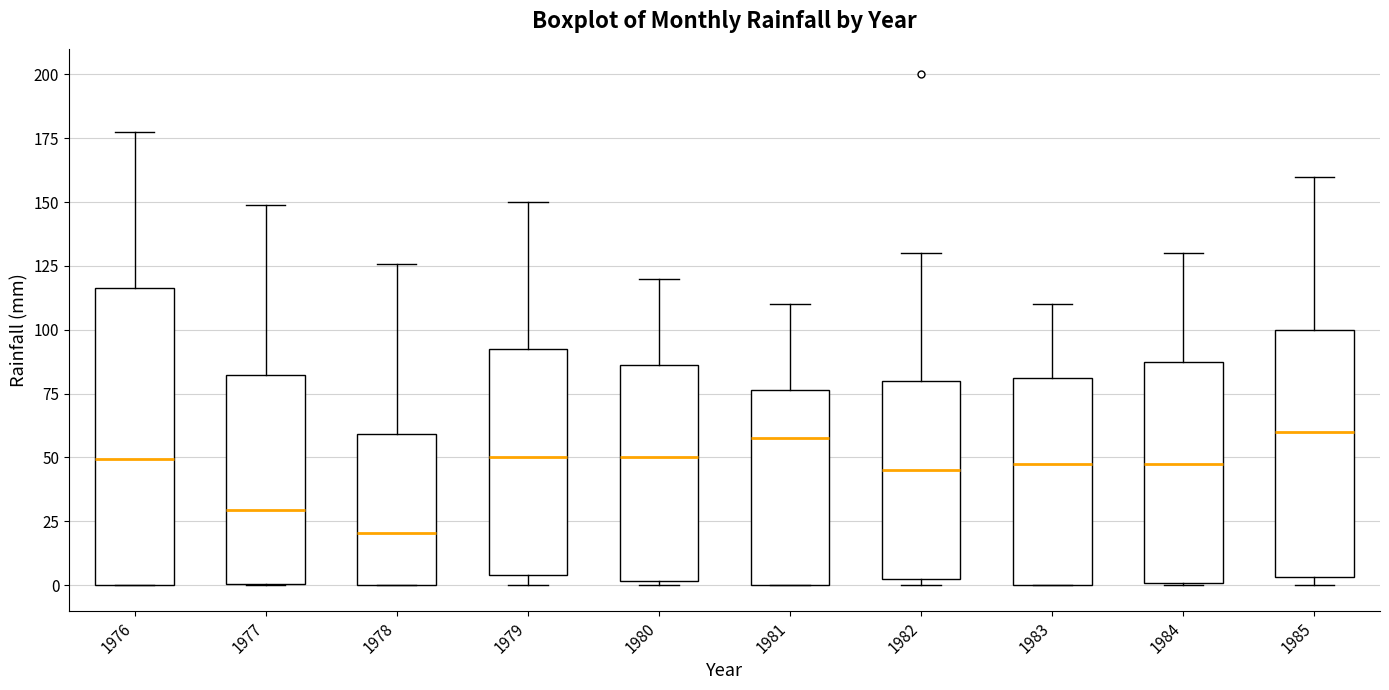

Reading left to right, read every box against the y-axis: the position of its median line, the range the box covers, and the ends of its whiskers. The values are not printed on the chart, so give them approximately, as read against the axis.

1976: median 50, box 0 to 115, whiskers 0 to 175
1977: median 30, box 0 to 80, whiskers 0 to 150
1978: median 20, box 0 to 60, whiskers 0 to 125
1979: median 50, box 5 to 95, whiskers 0 to 150
1980: median 50, box 0 to 85, whiskers 0 to 120
1981: median 60, box 0 to 75, whiskers 0 to 110
1982: median 45, box 0 to 80, whiskers 0 (just below the box's lower edge) to 130
1983: median 50, box 0 to 80, whiskers 0 to 110
1984: median 50, box 0 to 90, whiskers 0 to 130
1985: median 60, box 5 to 100, whiskers 0 to 160